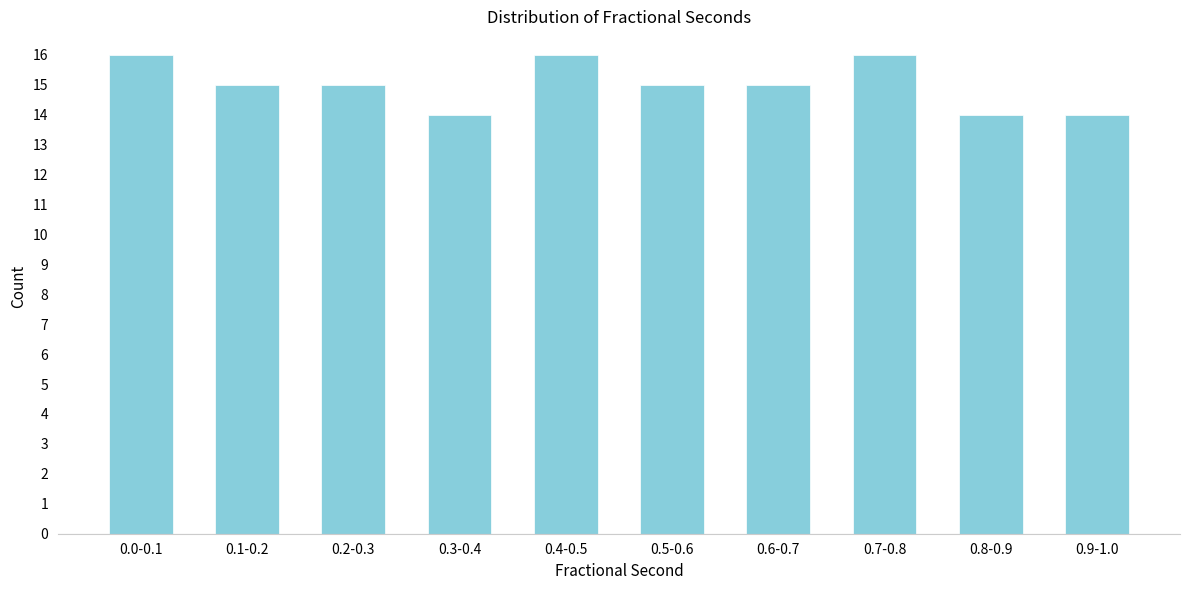

Reading left to right, extract all data points from this chart.

0.0-0.1=16	0.1-0.2=15	0.2-0.3=15	0.3-0.4=14	0.4-0.5=16	0.5-0.6=15	0.6-0.7=15	0.7-0.8=16	0.8-0.9=14	0.9-1.0=14